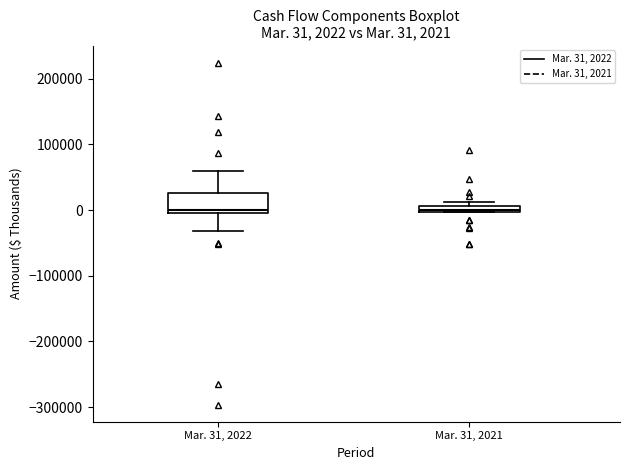

Comparing the boxes themselves (not the whiskers), which one is the tallest?

Mar. 31, 2022